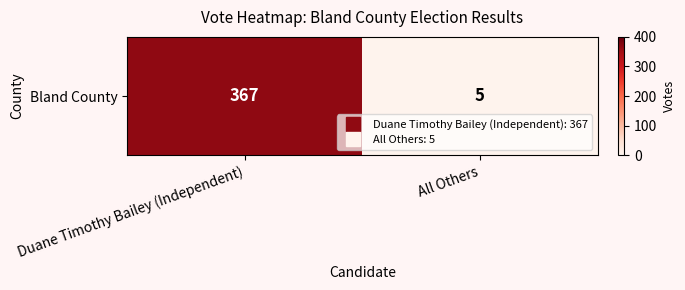

How many values are below 367?

1